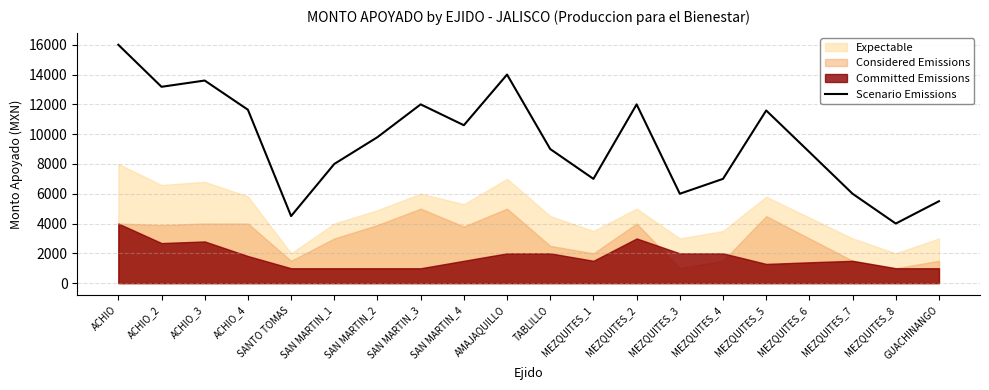

At which label is the value closest to 10000?

SAN MARTIN_2